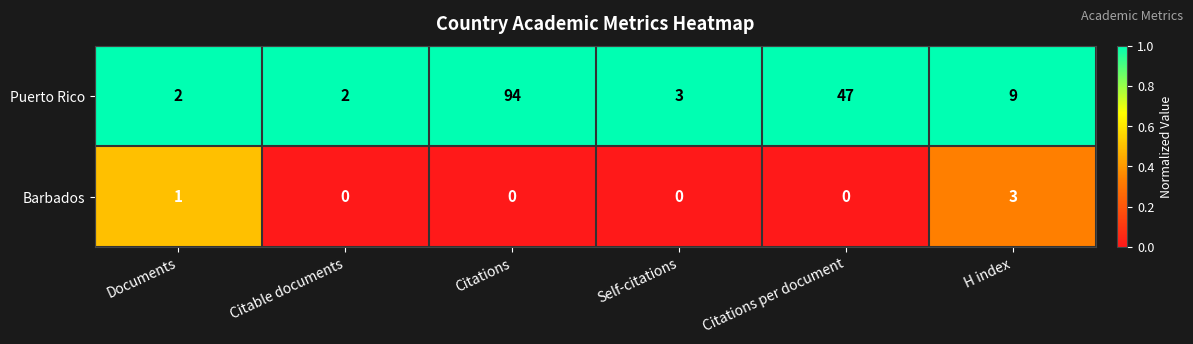

Read the Puerto Rico value at H index, to the nearest 5.

10